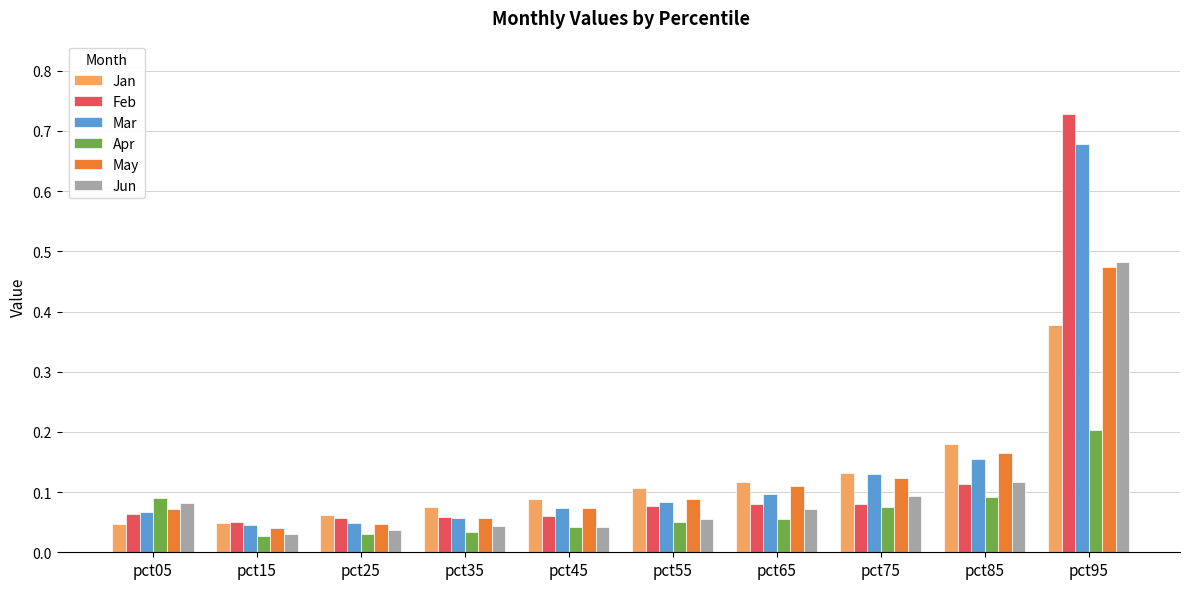

At how many categories does at least one series exceed 0?

10